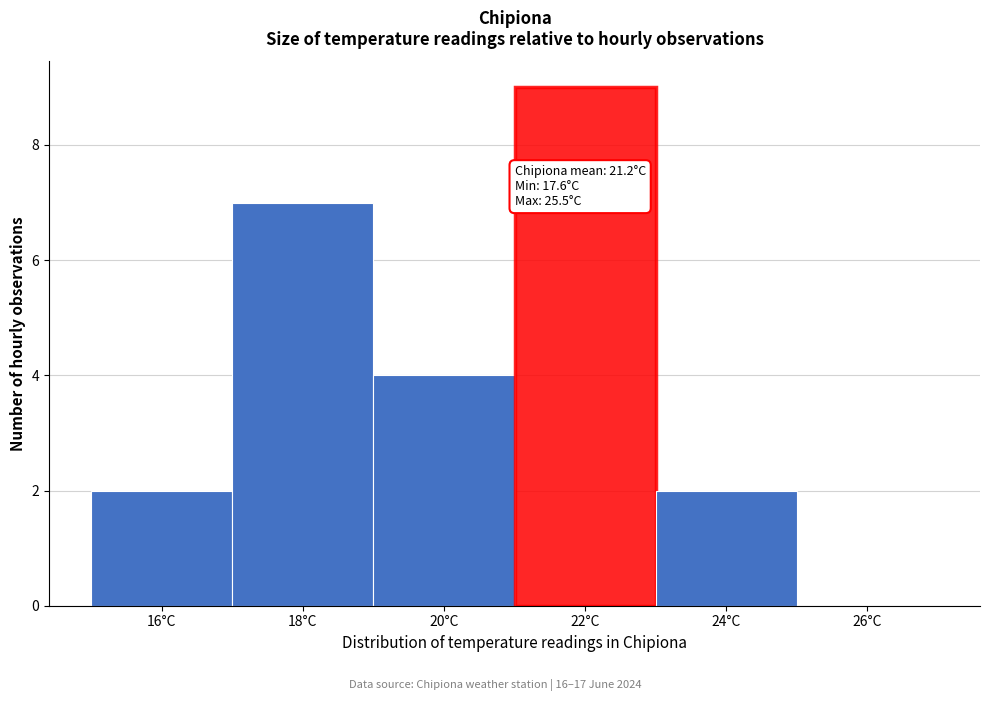

Reading left to right, extract all data points from this chart.

16°C=2	18°C=7	20°C=4	22°C=9	24°C=2	26°C=0